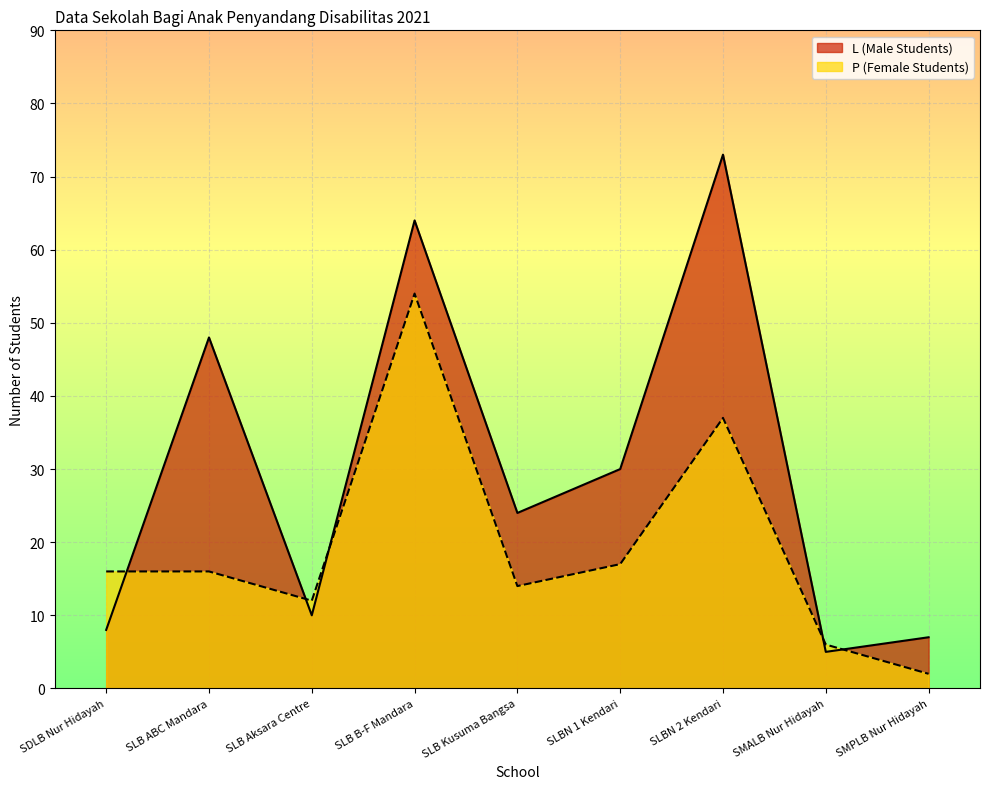

What is the smallest value displayed?

2